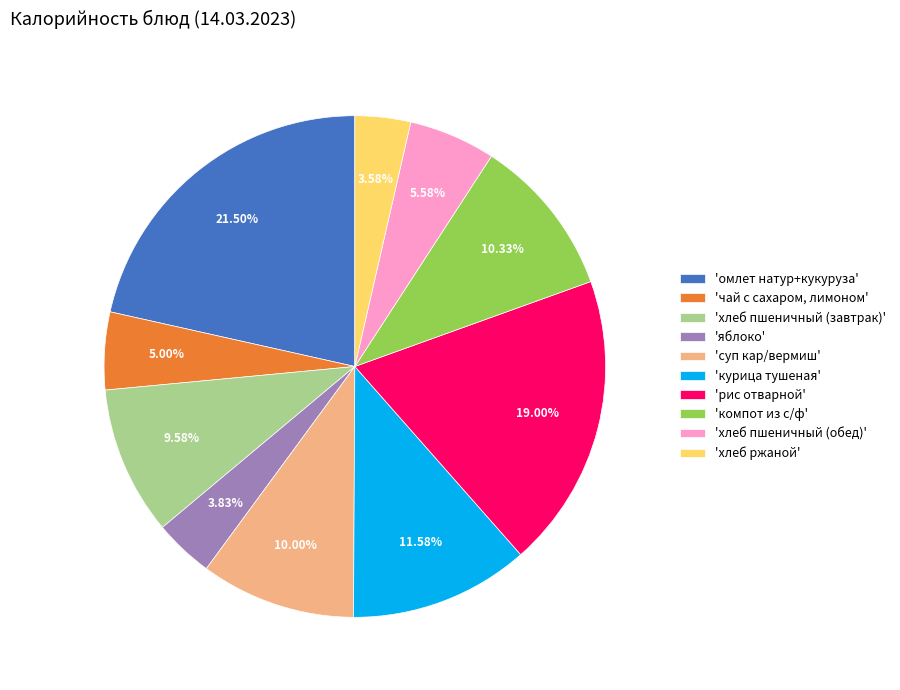

Is there any slice that represents more than half of the pie?

No